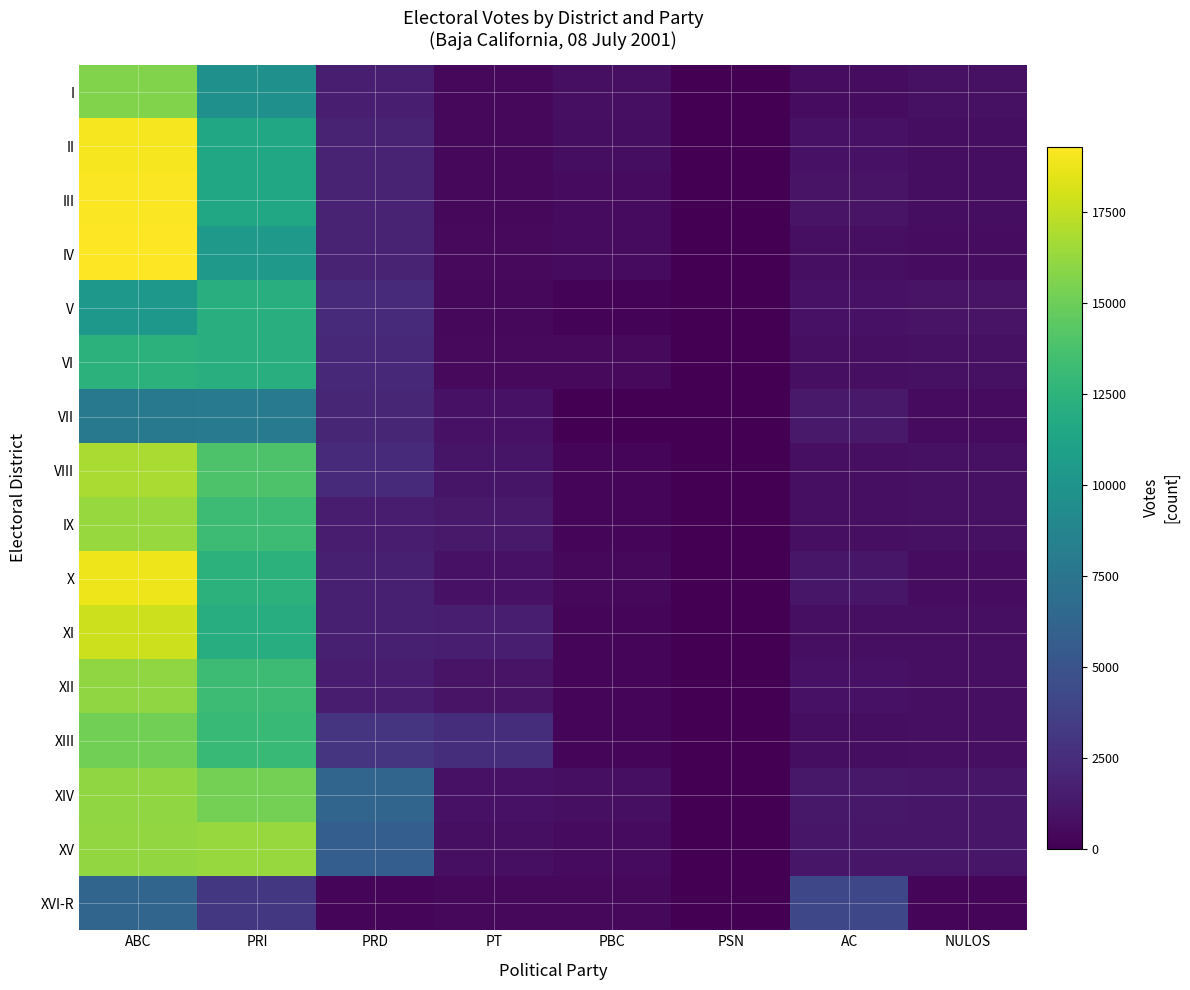

At how many categories does at least one series exceed 7846?

2